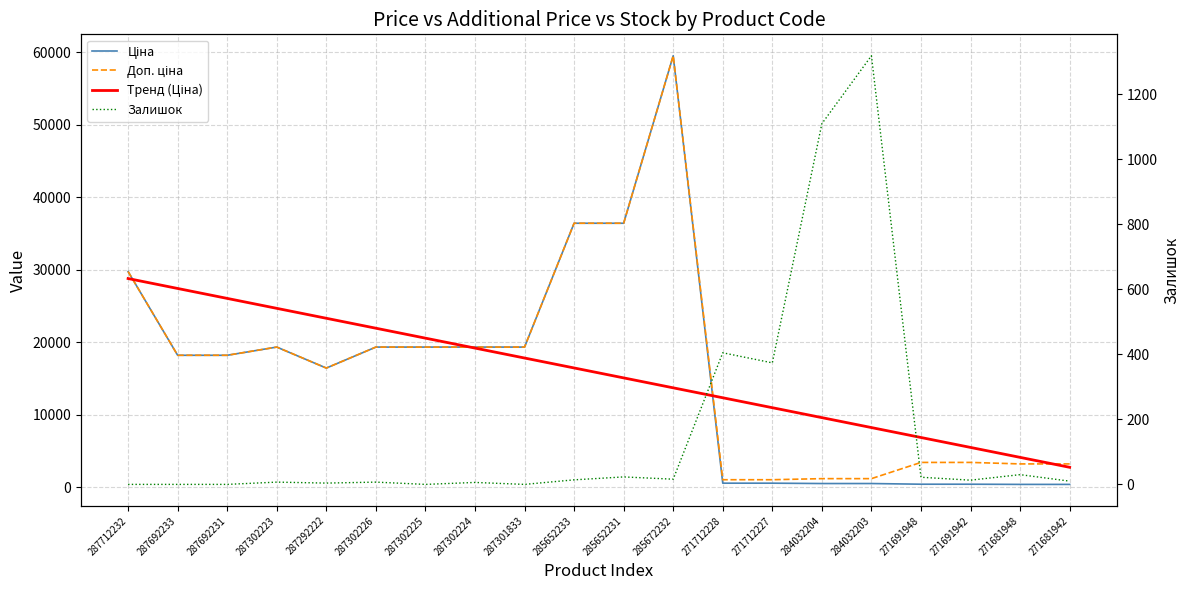

Between 287301833 and 285652233, which series saw the biggest shift?

Ціна